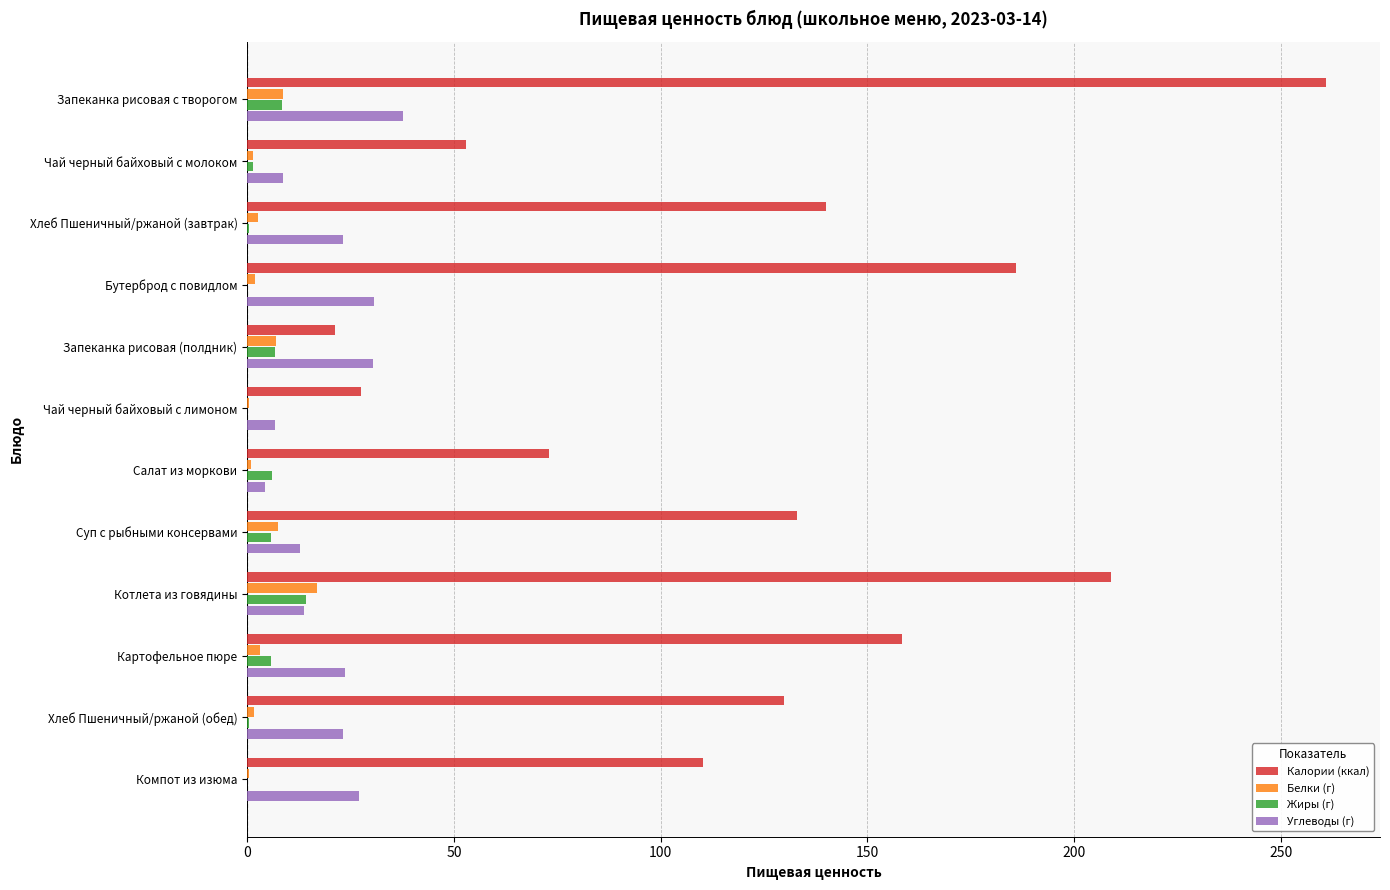

The Углеводы (г) series shows 12.8 at Суп с рыбными консервами. True or false?

True